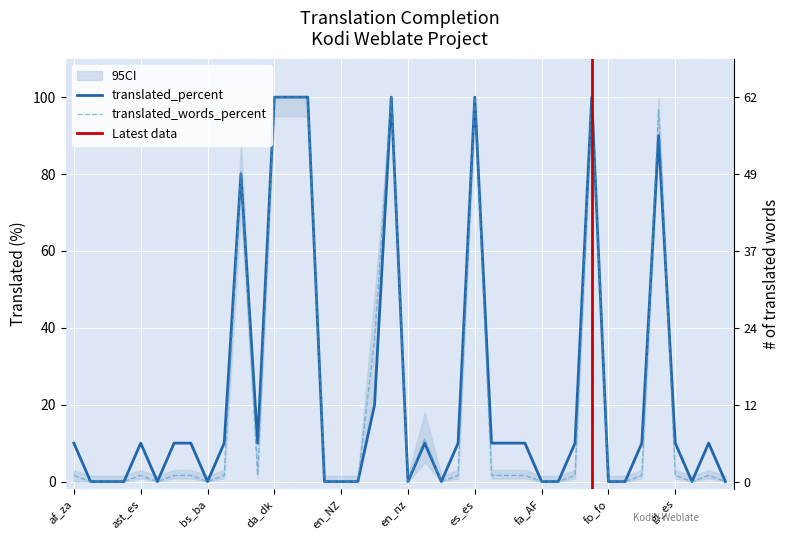

Rank the series by their maximum value, from highest to lowest.

translated_percent, translated_words_percent